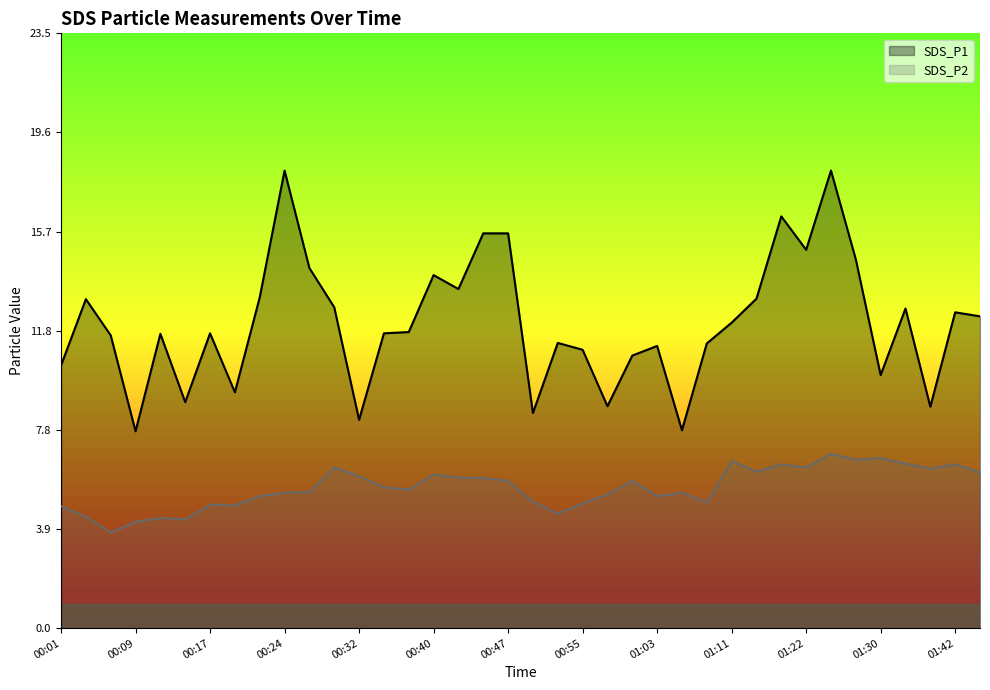

True or false: SDS_P2 and SDS_P1 cross at least once.

False